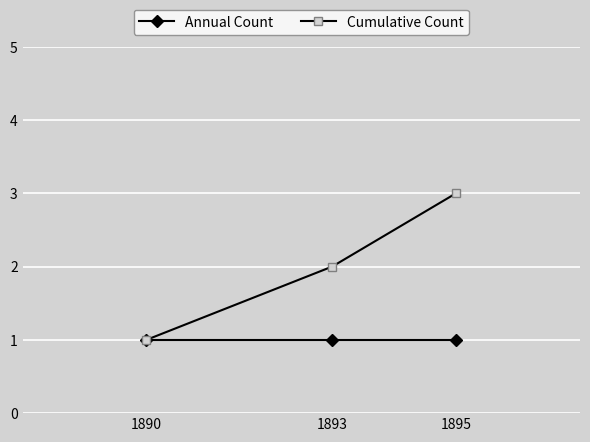

Does the chart have visible grid lines?

Yes